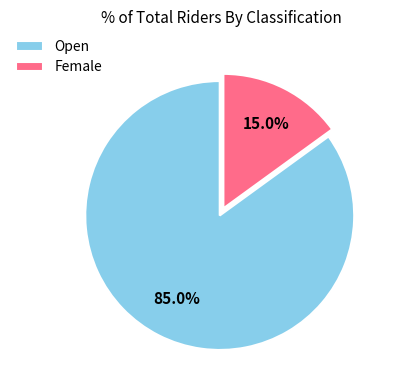

Combined, what portion of the pie is Open and Female?

100.0%